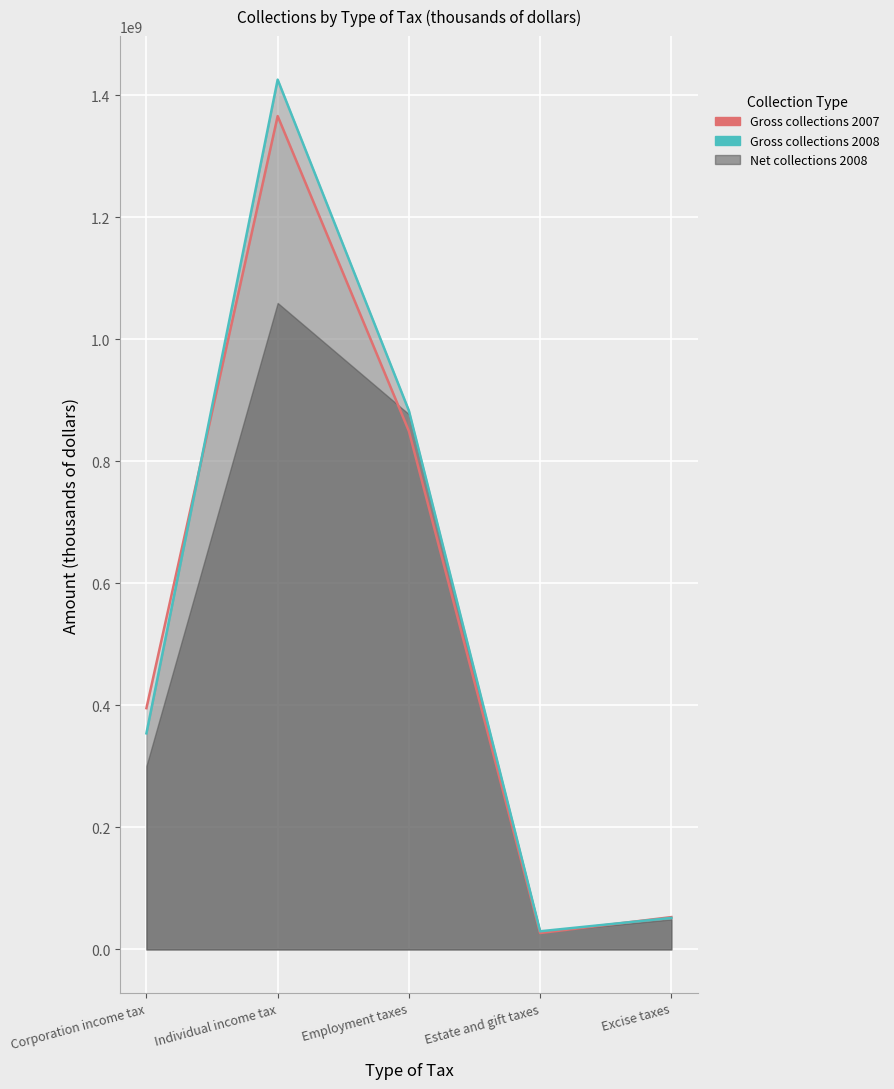

Is the value of Gross collections 2008 (line) at Excise taxes greater than the value of Gross collections 2007 (line) at Excise taxes?

No